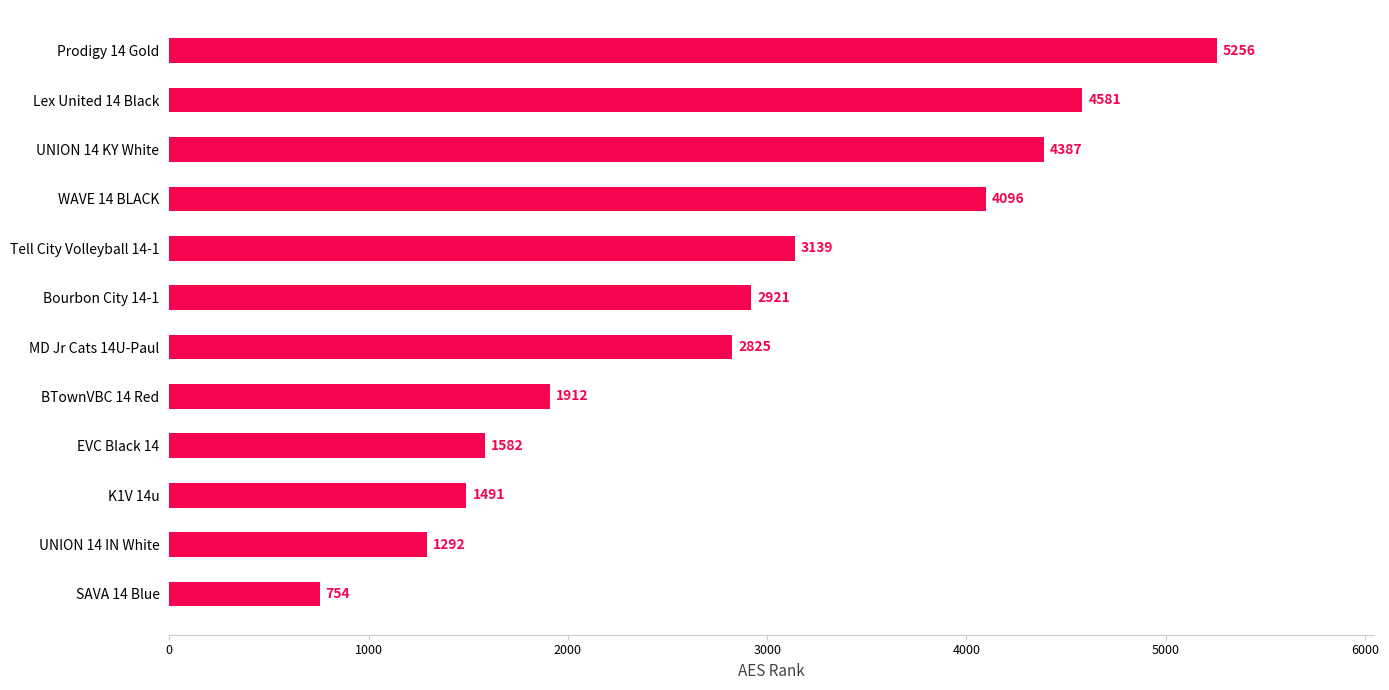

How many bars are there in total?

12